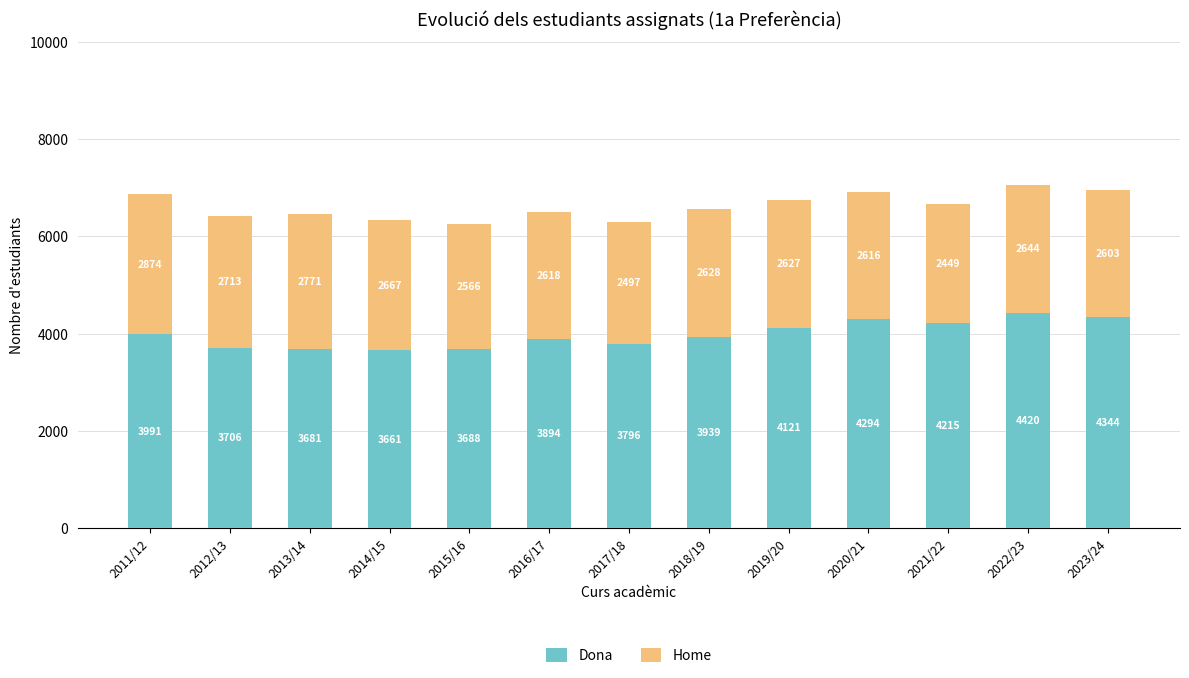

What is the approximate value of Dona at 2018/19, to the nearest 100?

3900